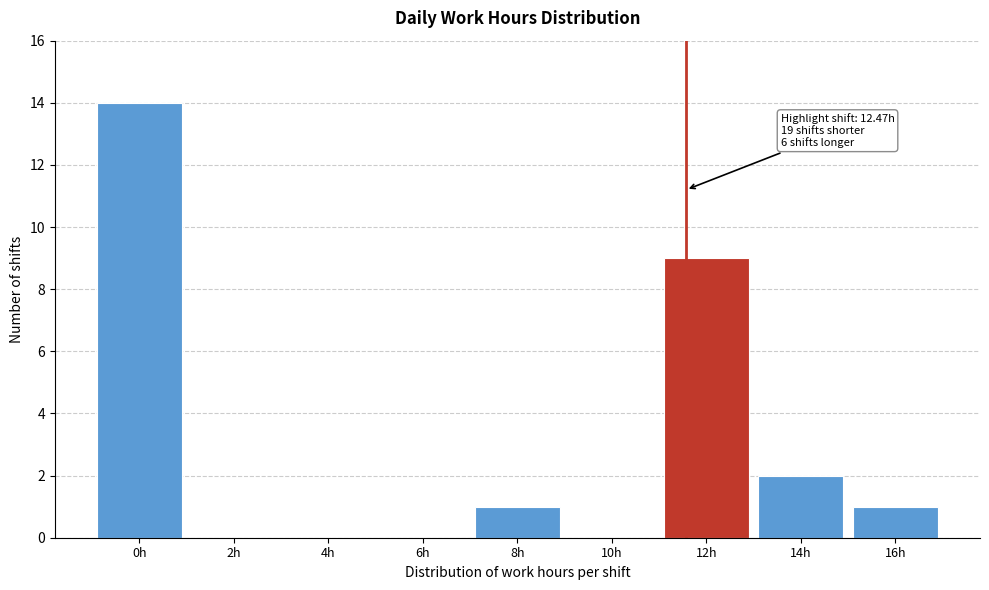

Which has a higher value, 16h or 12h?

12h